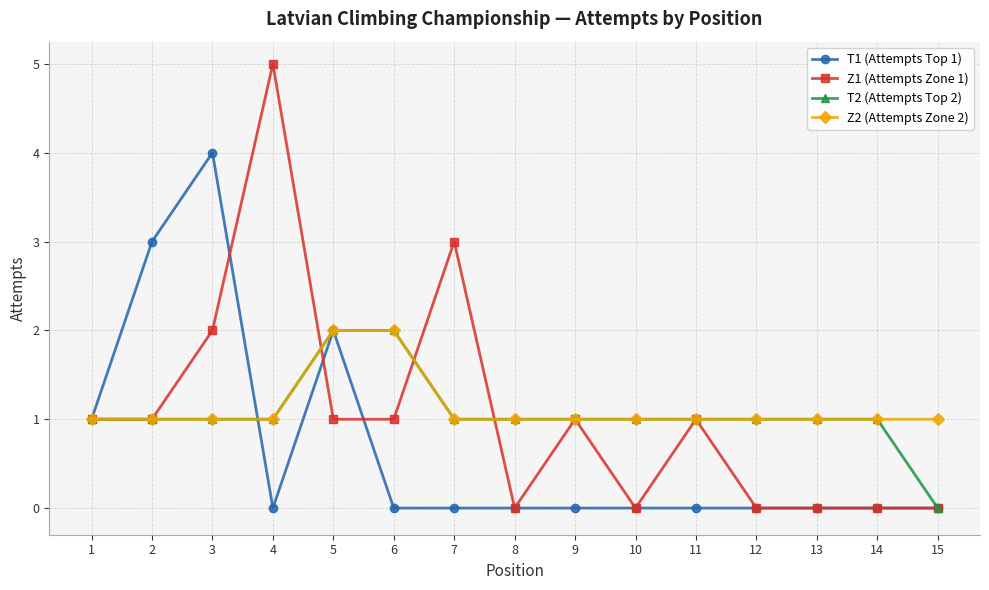

What is the sum of all T2 (Attempts Top 2) values?

16